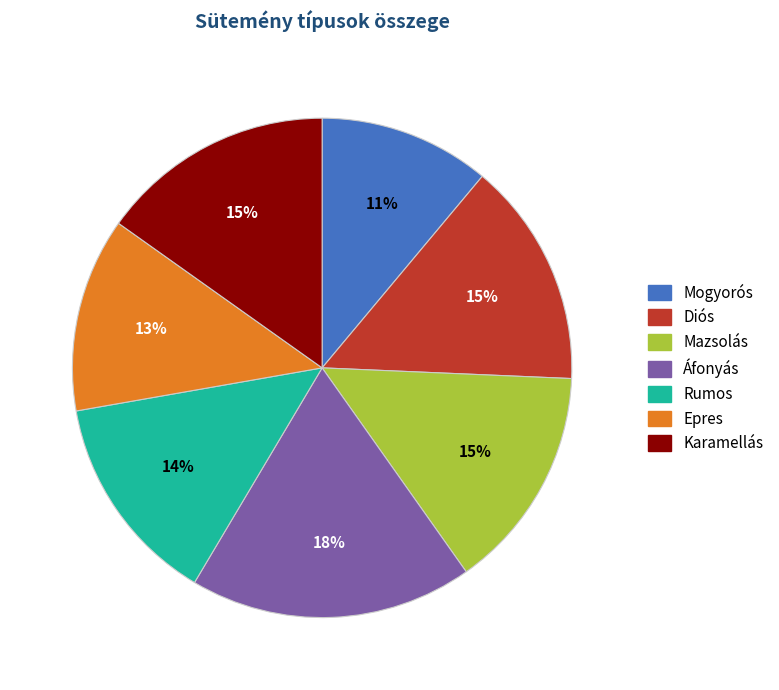

To the nearest percent, what percentage of the pie is Mazsolás?

15%